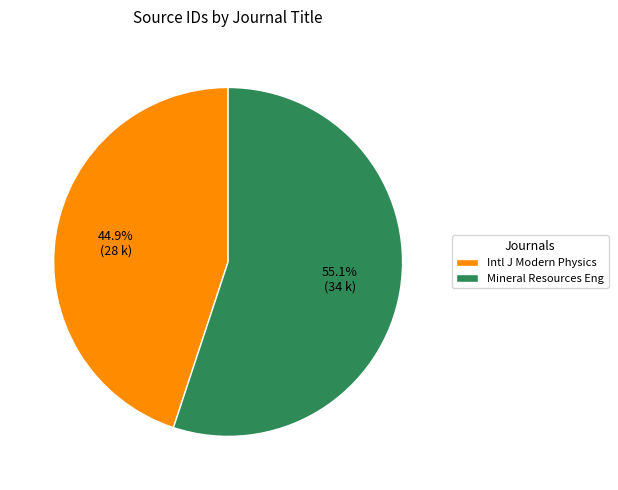

To the nearest percent, what is the average slice percentage?

50%